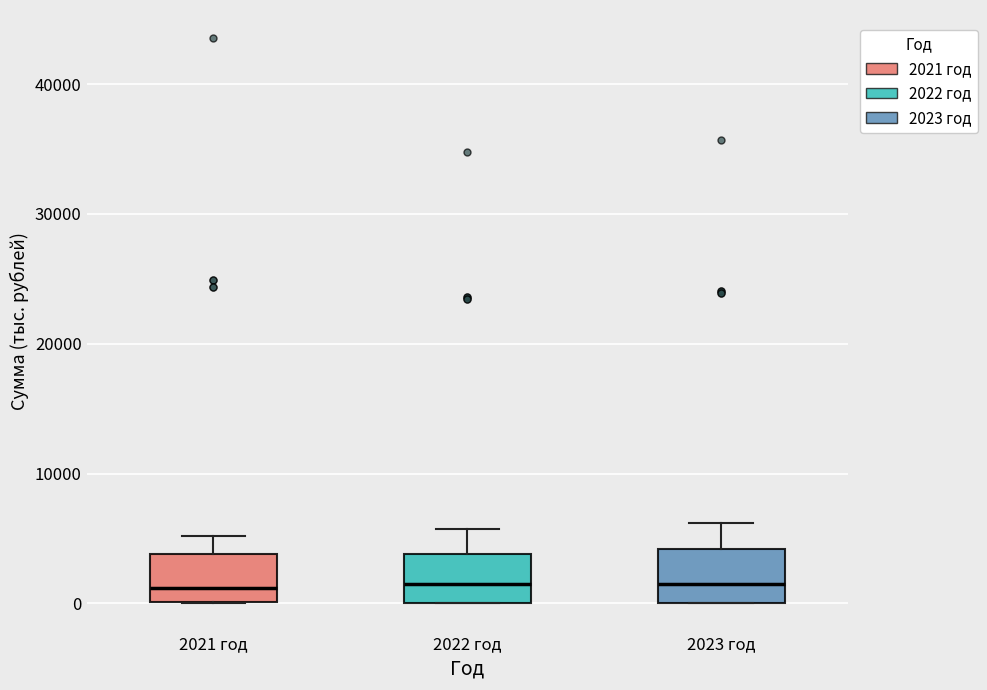

Reading left to right, transcribe this box plot: for each box, give where its median line is, the range the box spans, and where its two whiskers end, as read against the y-axis. The values are not printed on the chart, so give them approximately, as read against the axis.

2021 год: median 1000, box 0 to 4000, whiskers 0 to 5000
2022 год: median 1000, box 0 to 4000, whiskers 0 to 6000
2023 год: median 1000, box 0 to 4000, whiskers 0 to 6000